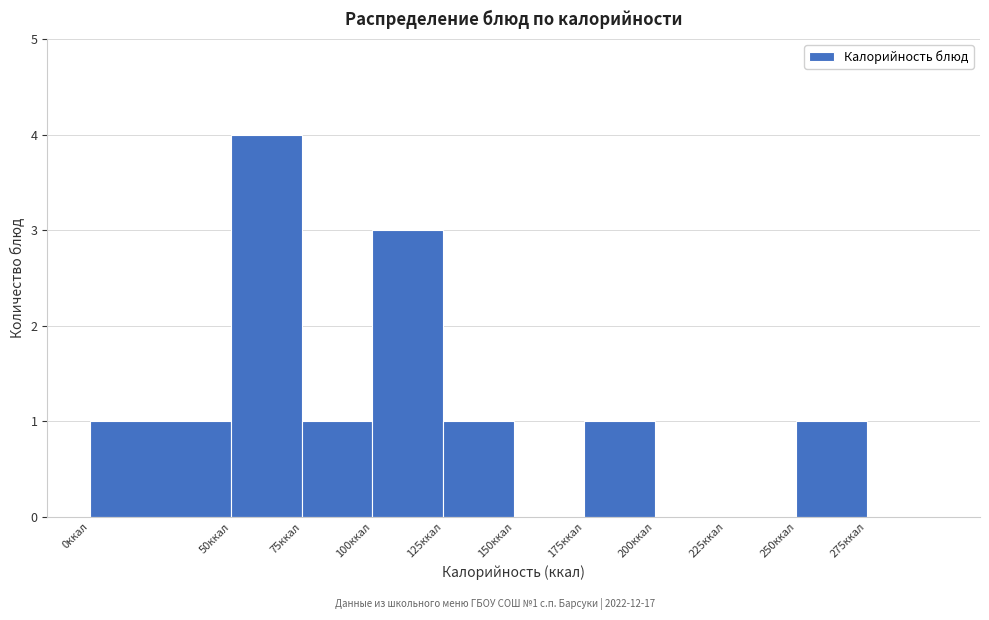

Which range on the x-axis has the tallest bar?

50 to 75